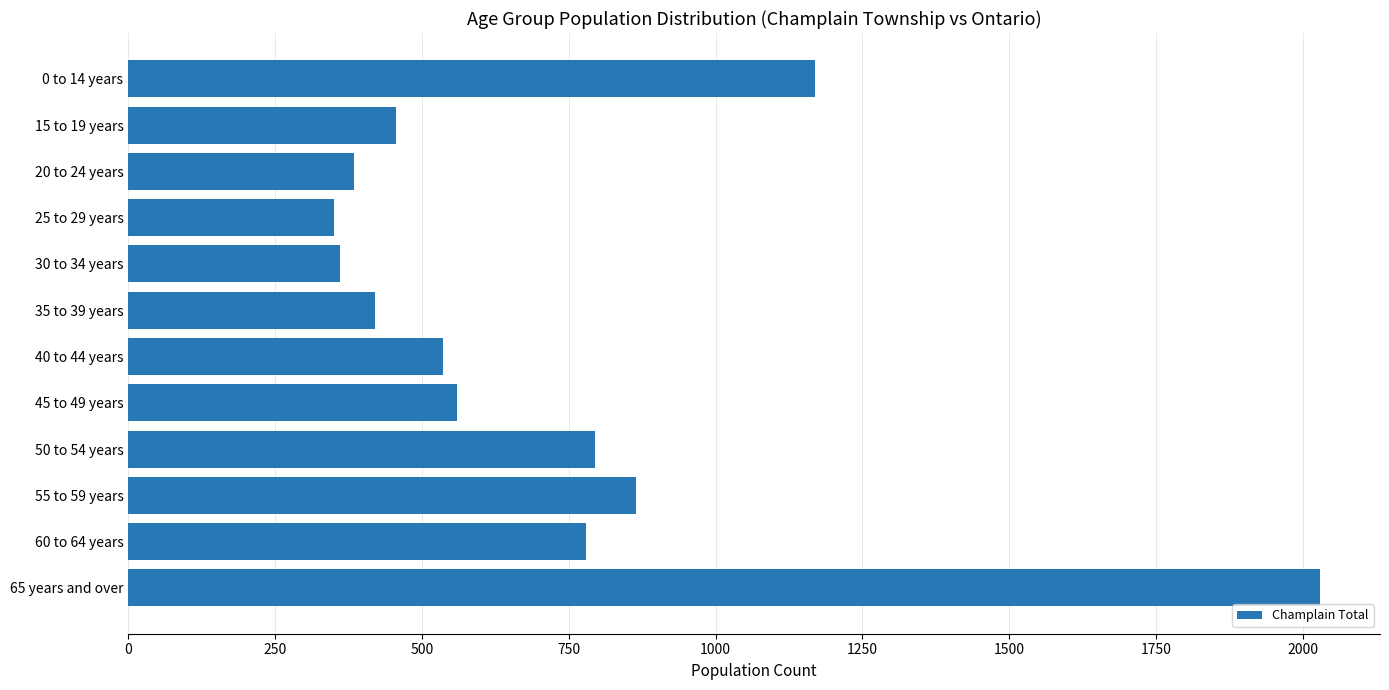

Approximately how many times larger is the value at 30 to 34 years compared to 50 to 54 years?

0.5